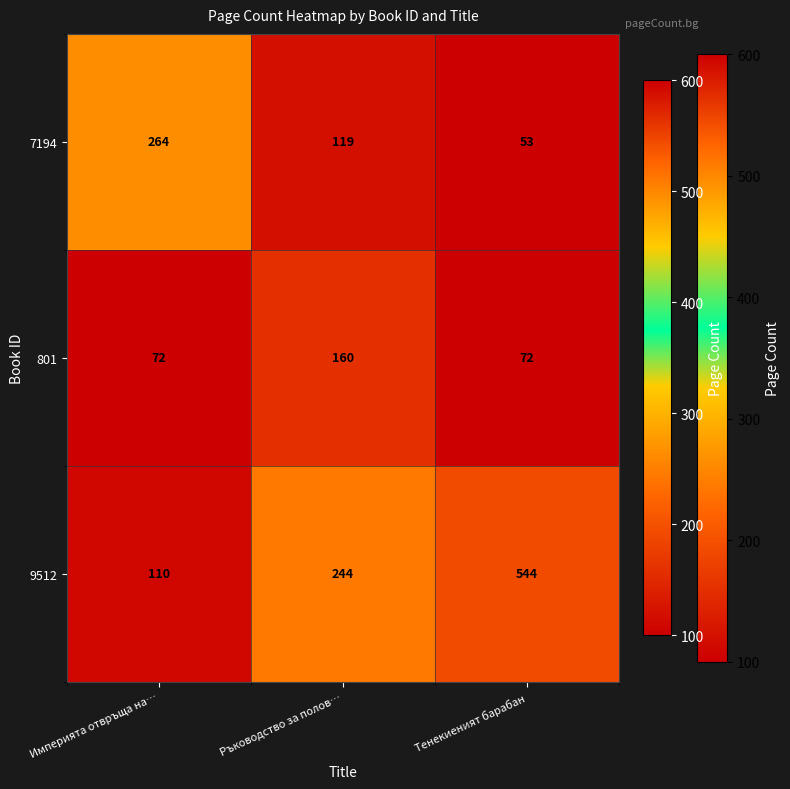

At which label does 9512 reach its peak?

Тенекиеният барабан